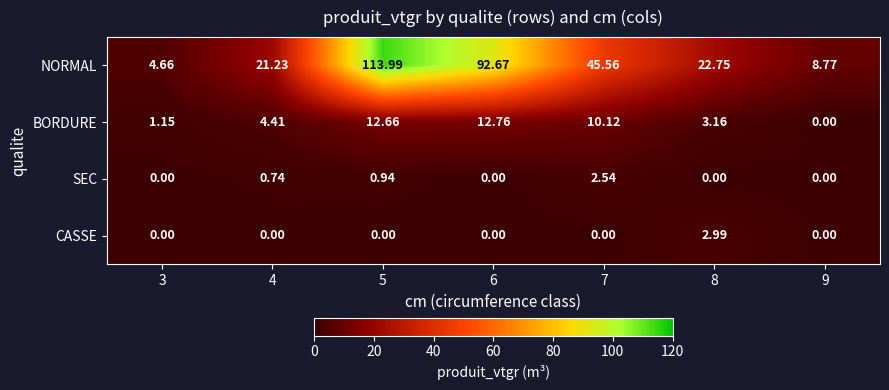

Is the value of BORDURE at 7 greater than the value of CASSE at 8?

Yes